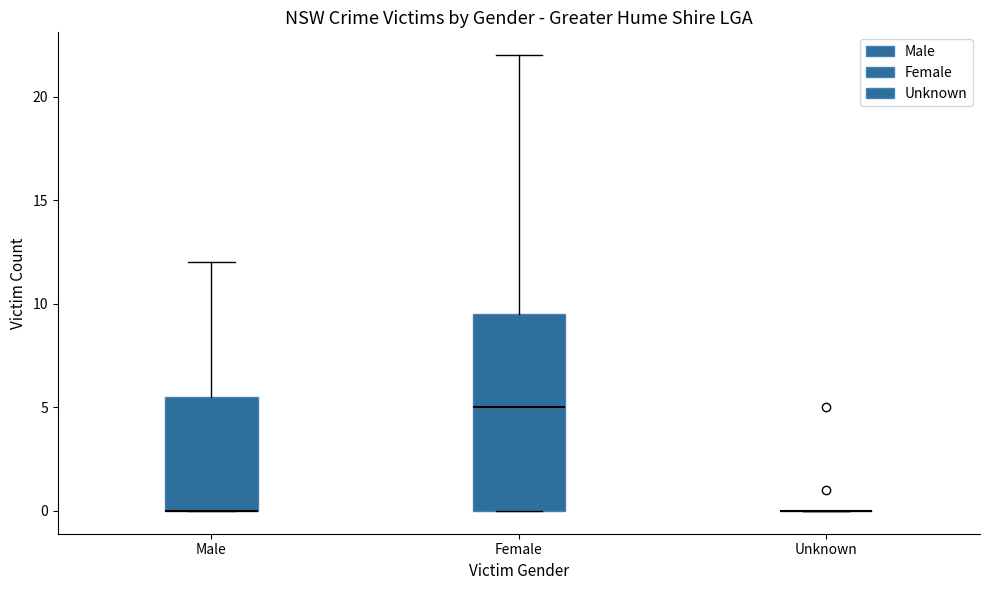

Reading left to right, transcribe this box plot: for each box, give where its median line is, the range the box spans, and where its two whiskers end, as read against the y-axis. The values are not printed on the chart, so give them approximately, as read against the axis.

Male: median 0.0 (drawn on the box's lower edge), box 0.0 to 5.5, whiskers 0.0 to 12.0
Female: median 5.0, box 0.0 to 9.5, whiskers 0.0 to 22.0
Unknown: box collapsed to a line at 0.0, whiskers 0.0 to 0.0